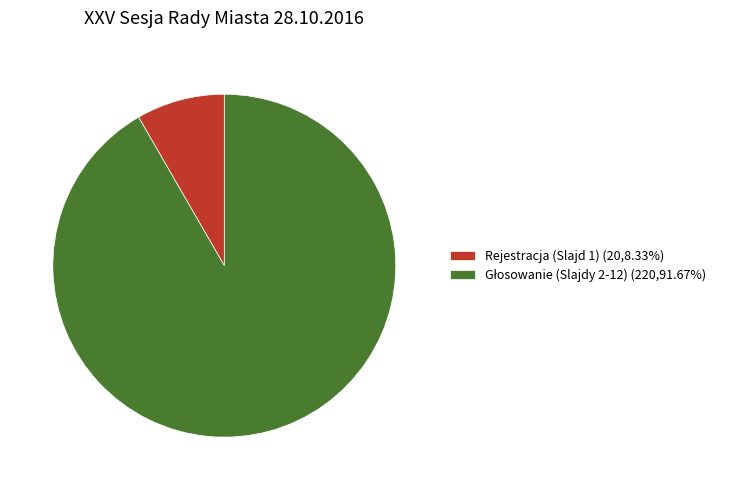

Does Rejestracja (Slajd 1) (20,8.33%) account for over 50% of the chart?

No